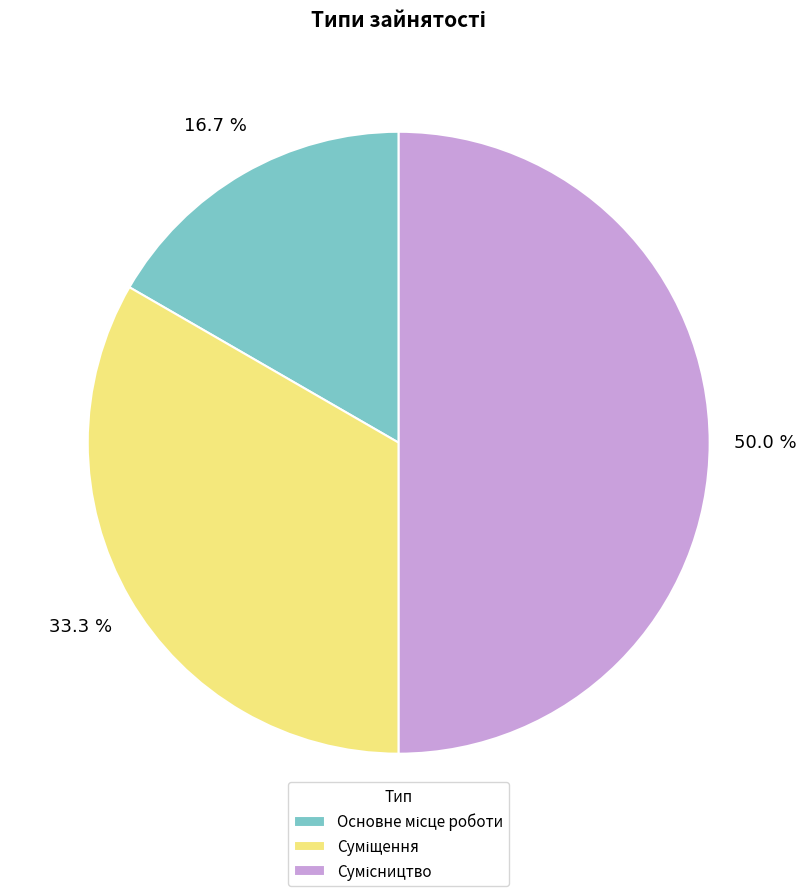

Which slice is the largest?

Сумісництво